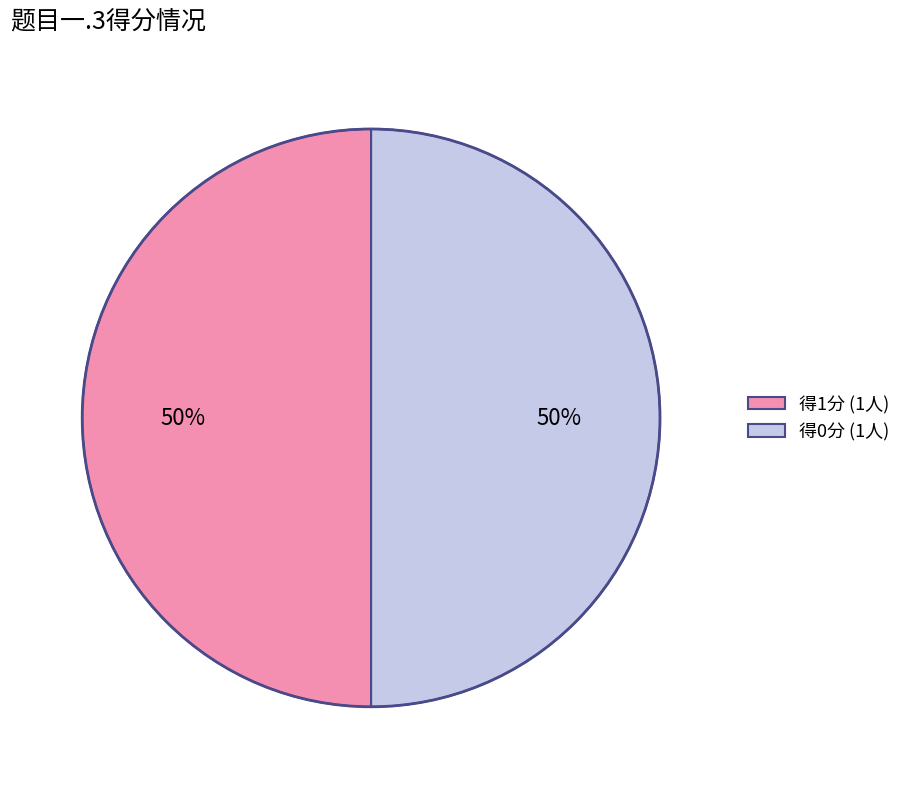

Is it true that 得1分 (1人) is 40% of the pie?

False